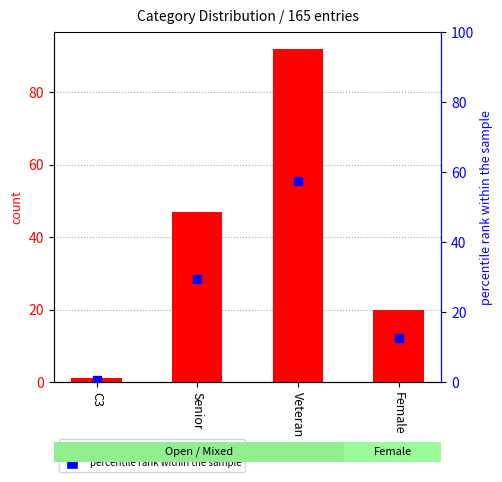

What is the difference between the count values at Female and C3?

19.0